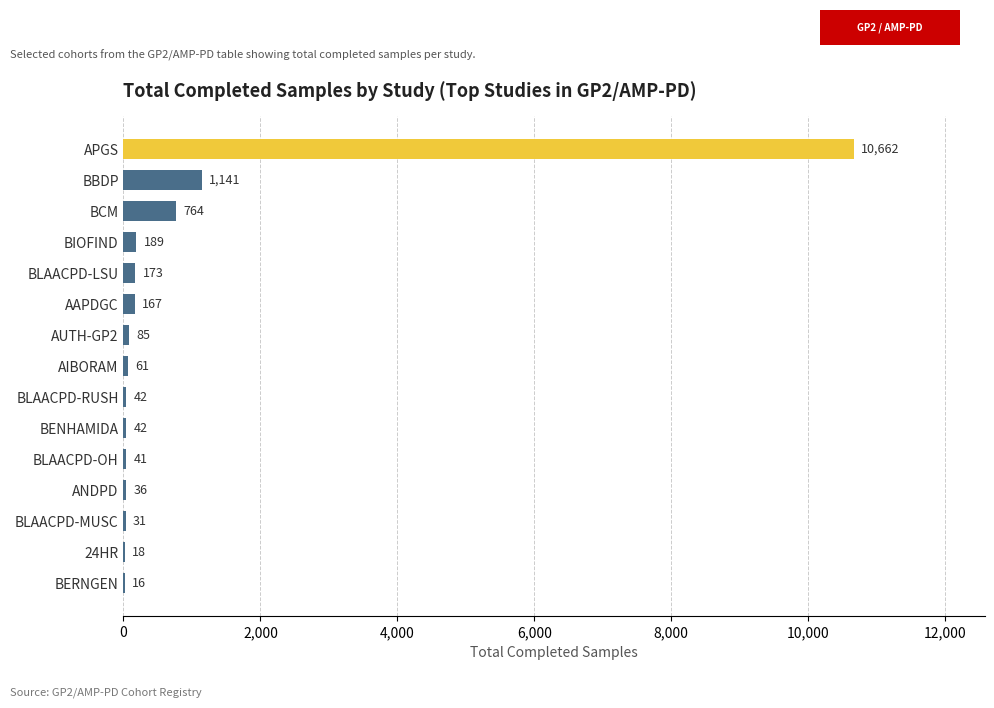

At which category does the chart reach its peak across all series?

APGS